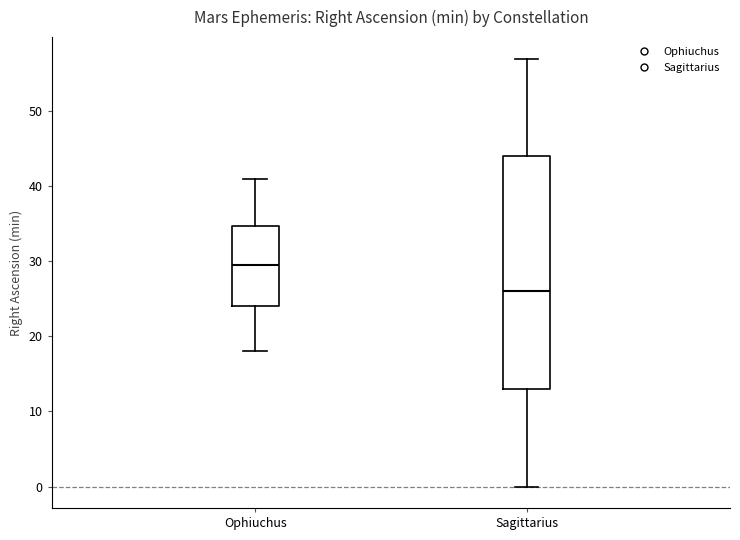

Reading left to right, transcribe this box plot: for each box, give where its median line is, the range the box spans, and where its two whiskers end, as read against the y-axis. The values are not printed on the chart, so give them approximately, as read against the axis.

Ophiuchus: median 30, box 24 to 35, whiskers 18 to 41
Sagittarius: median 26, box 13 to 44, whiskers 0 to 57